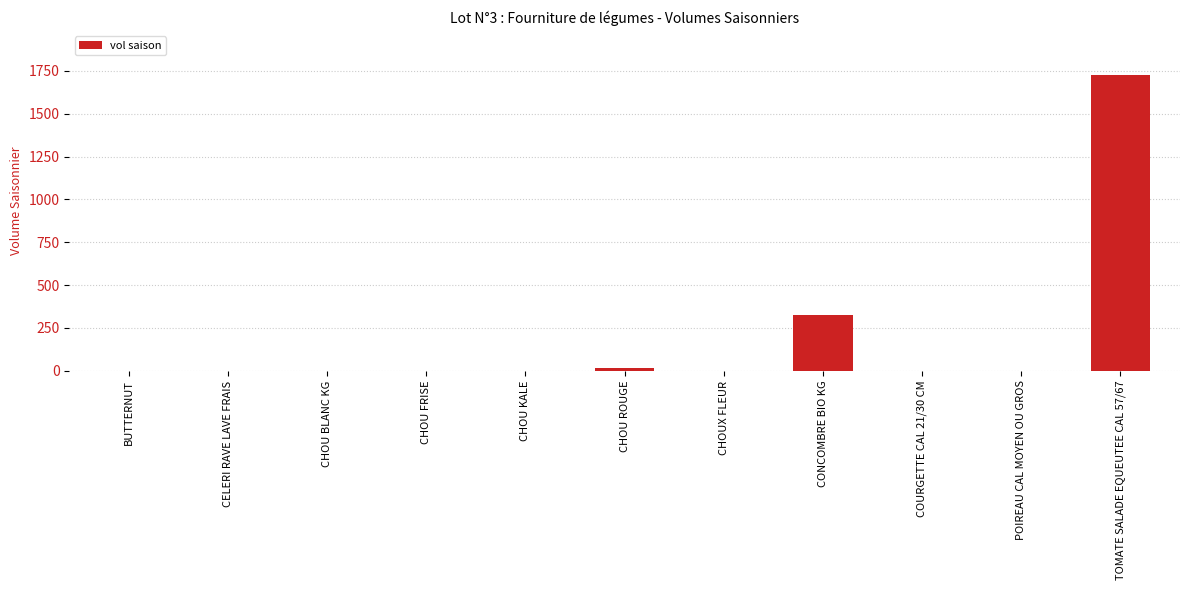

What is the sum of all values?

2065